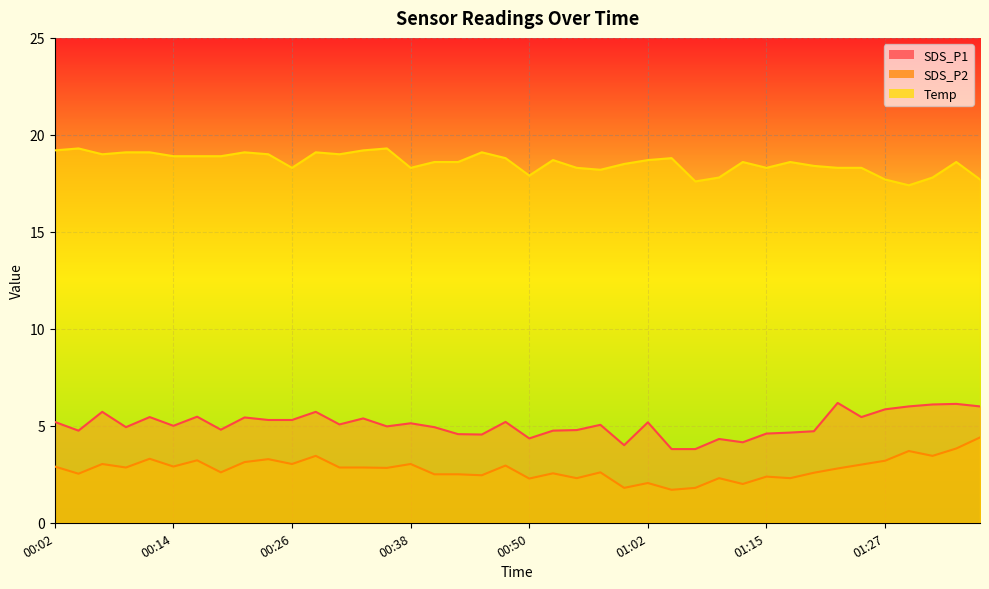

Which series has the largest range (max minus min)?

SDS_P2